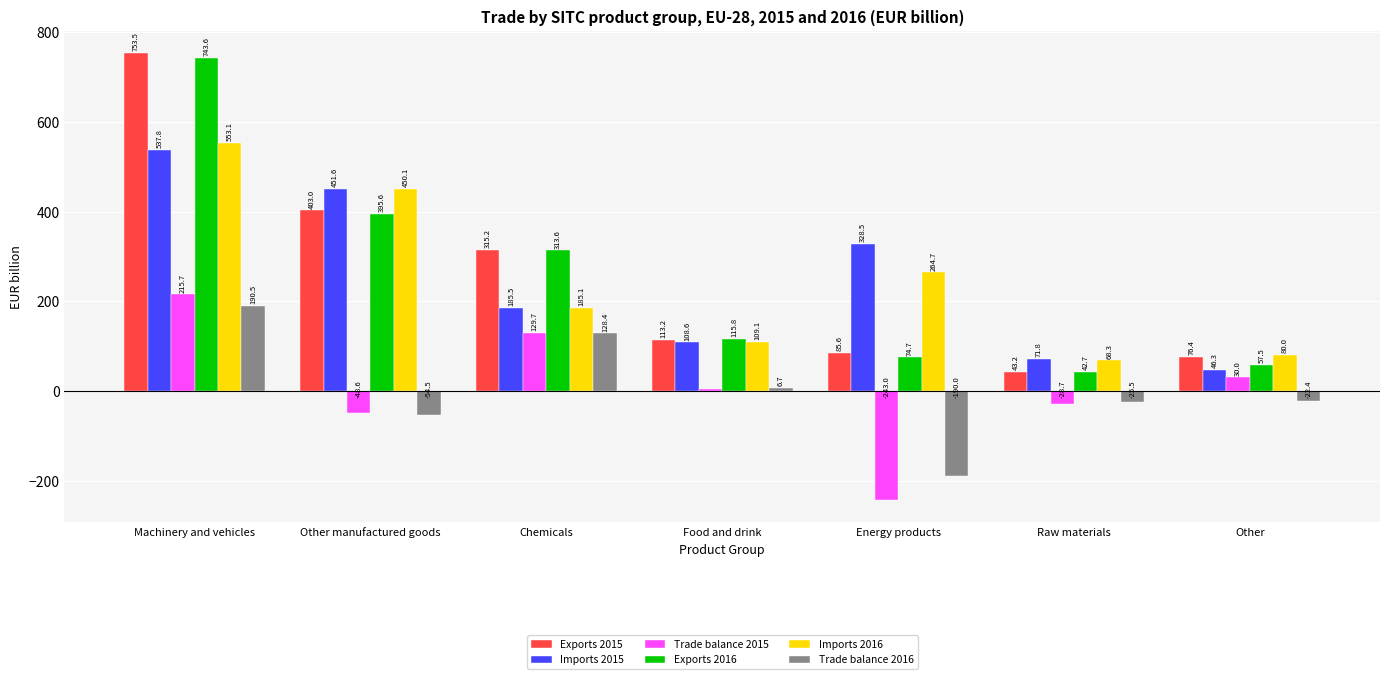

List the series in order of their peak value, highest first.

Exports 2015, Exports 2016, Imports 2016, Imports 2015, Trade balance 2015, Trade balance 2016